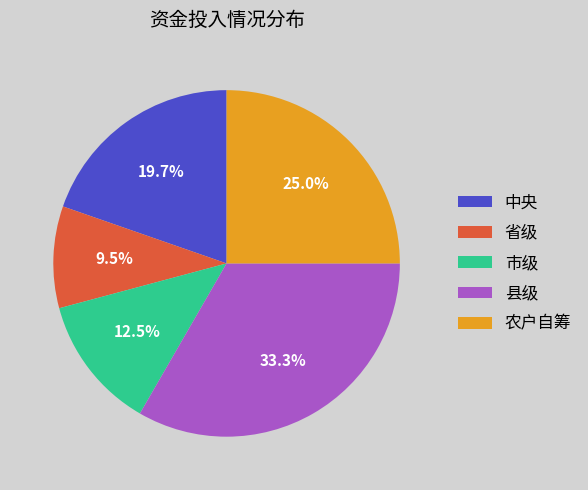

Between 农户自筹 and 中央, which is larger?

农户自筹